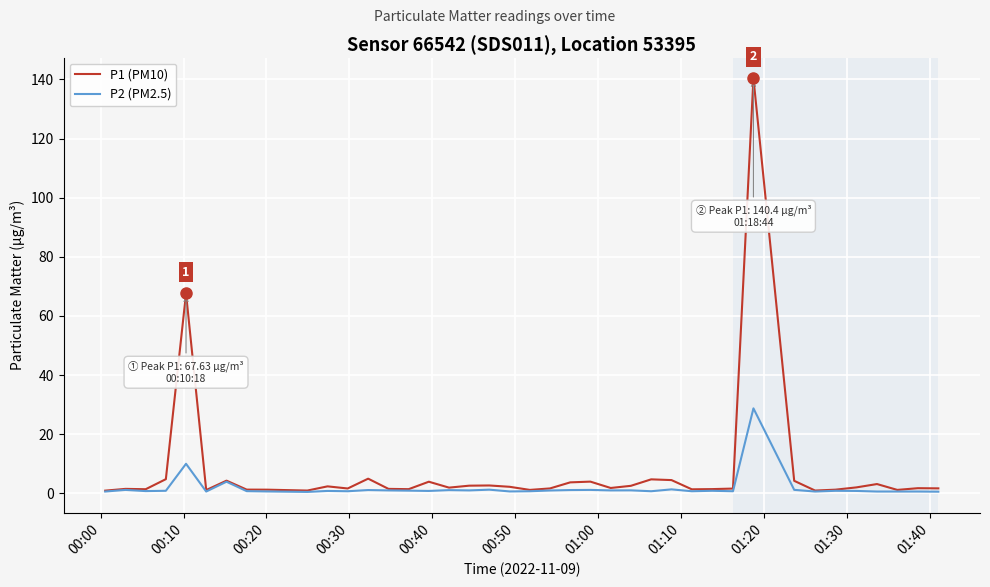

Does the chart have visible grid lines?

Yes